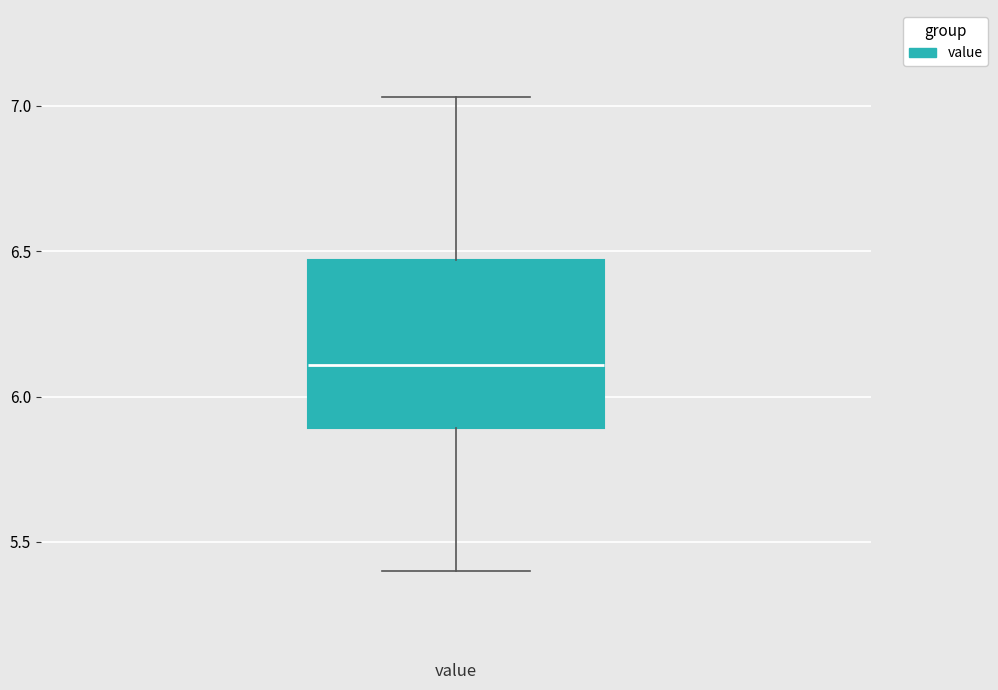

Where does the median line of the box for value sit on the y-axis? The values are not printed on the chart, so give them approximately, as read against the axis.

6.10